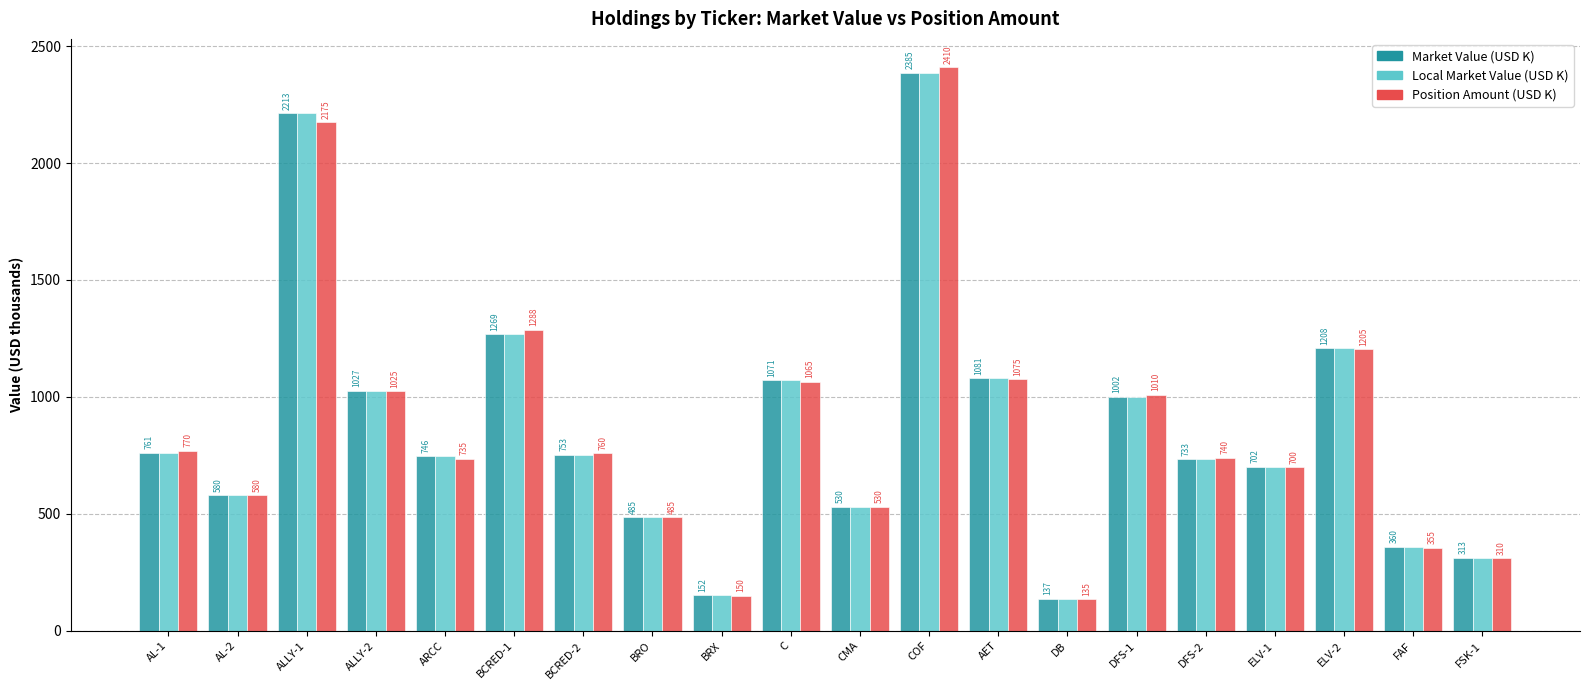

Rank the categories by Position Amount (USD K) value from lowest to highest.

DB, BRX, FSK-1, FAF, BRO, CMA, AL-2, ELV-1, ARCC, DFS-2, BCRED-2, AL-1, DFS-1, ALLY-2, C, AET, ELV-2, BCRED-1, ALLY-1, COF